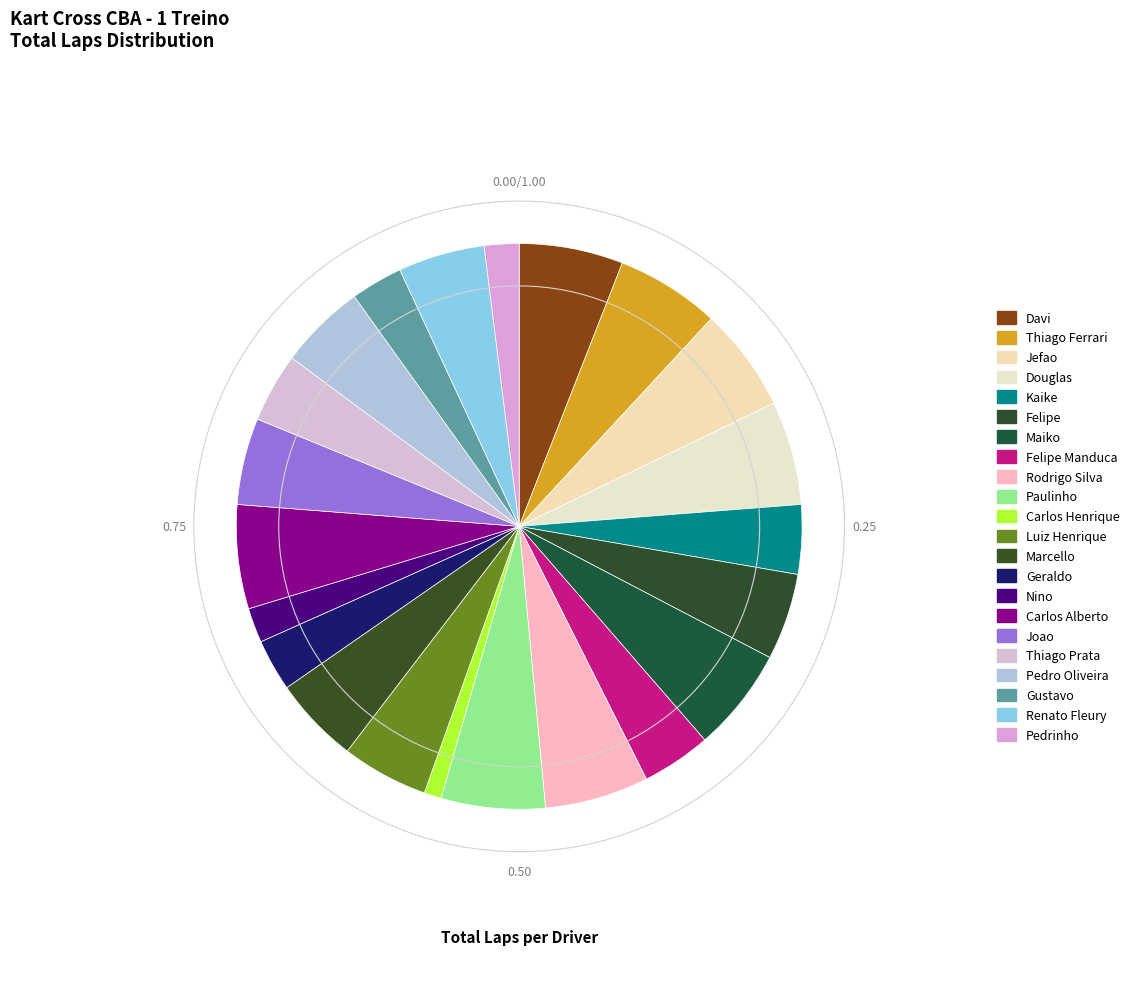

Count the number of slices in the pie.

22